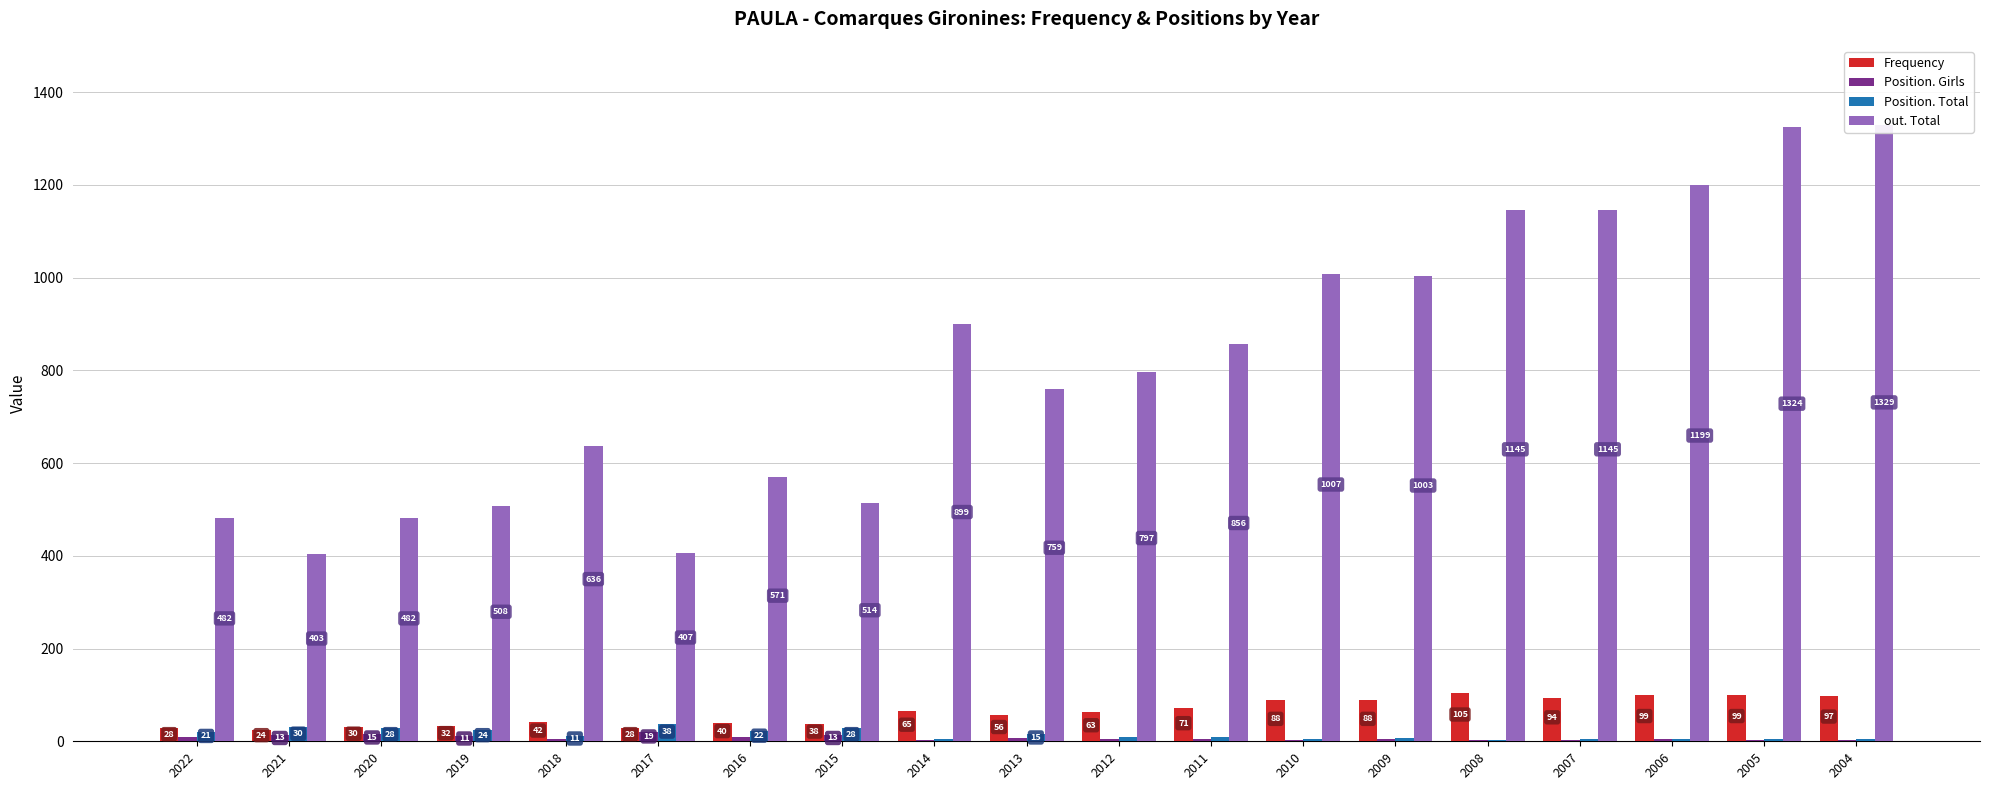

How many series are shown in this chart?

4